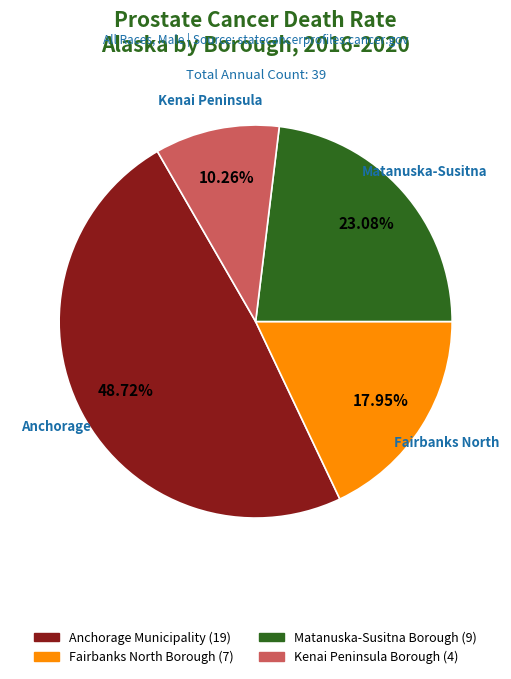

To the nearest percent, what is the difference between the largest and smallest slice percentages?

38%